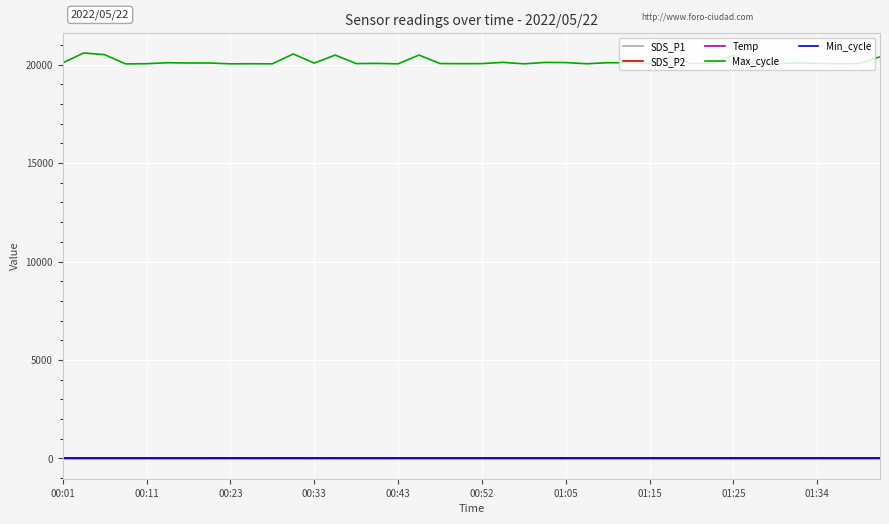

True or false: Max_cycle and Min_cycle intersect in this chart.

False